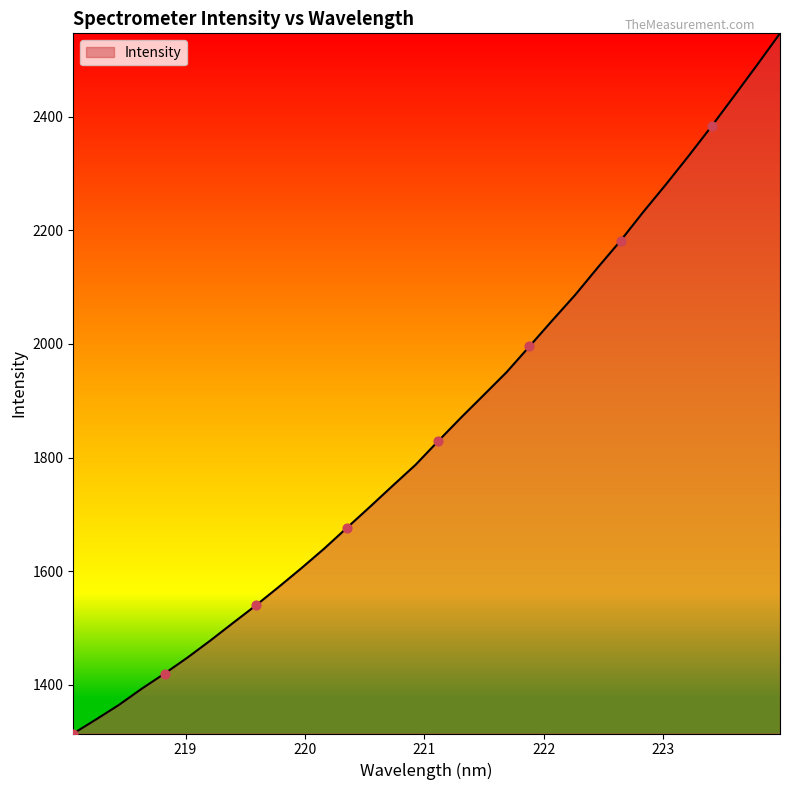

What is the smallest value displayed?

1314.4